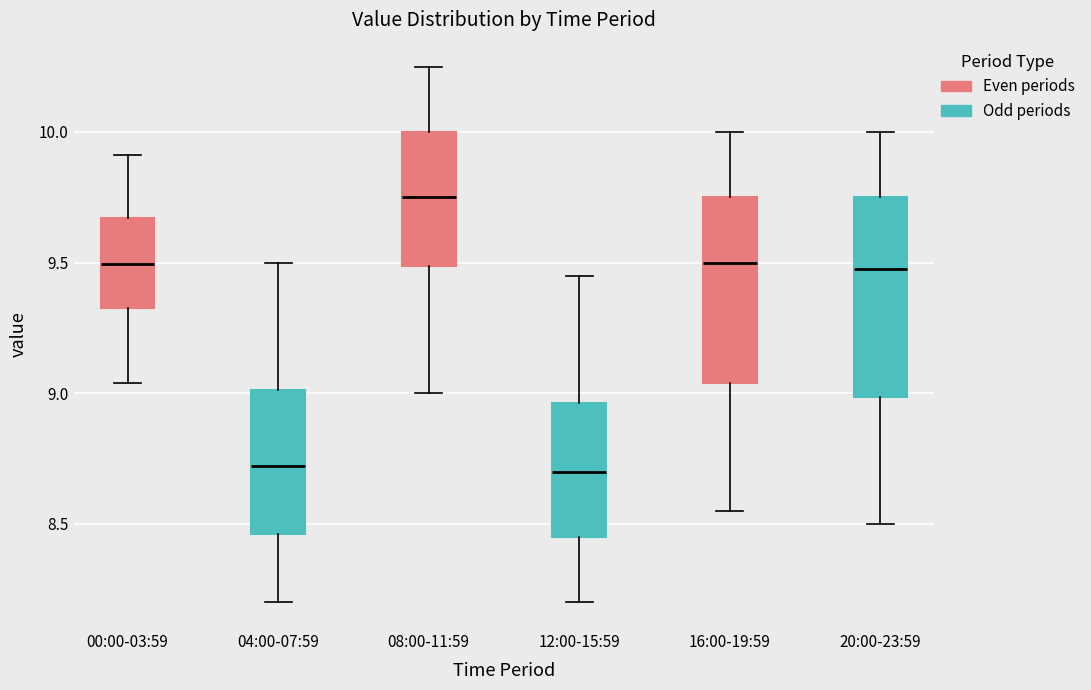

Which box's median line is the highest?

08:00-11:59